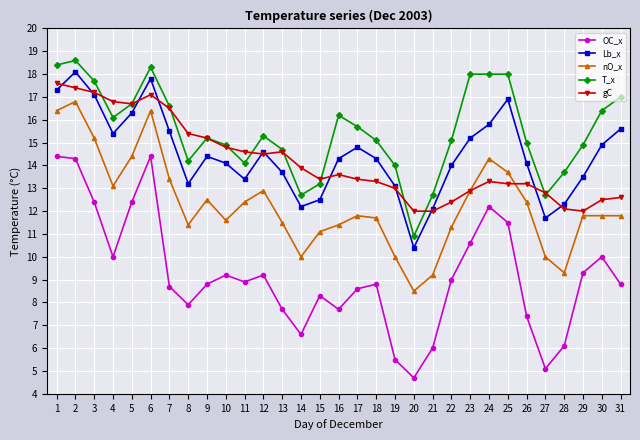

How many data points in OC_x are above 8?

21